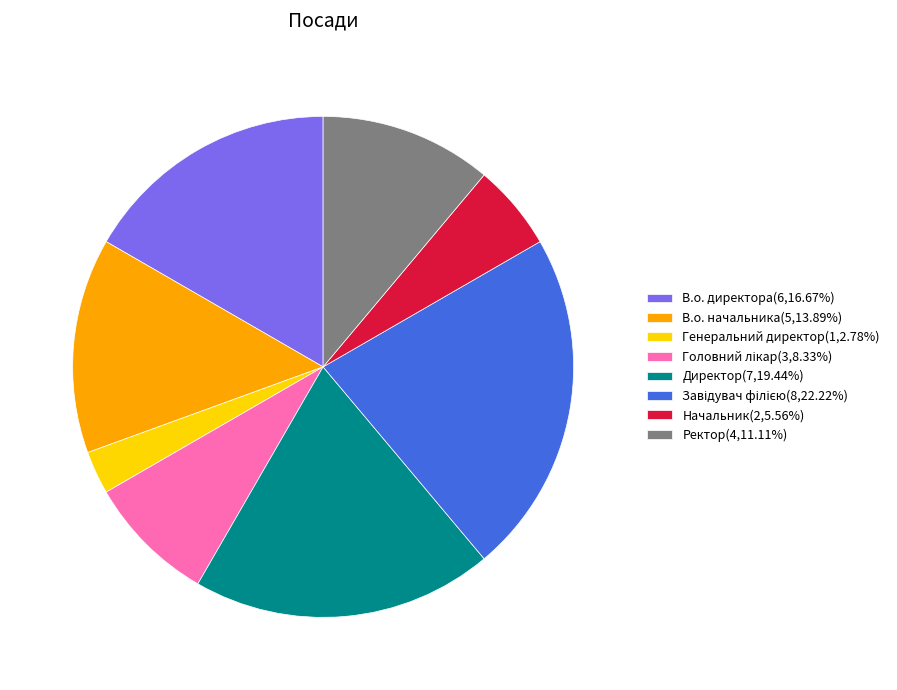

Does Директор(7,19.44%) represent more than half of the total?

No